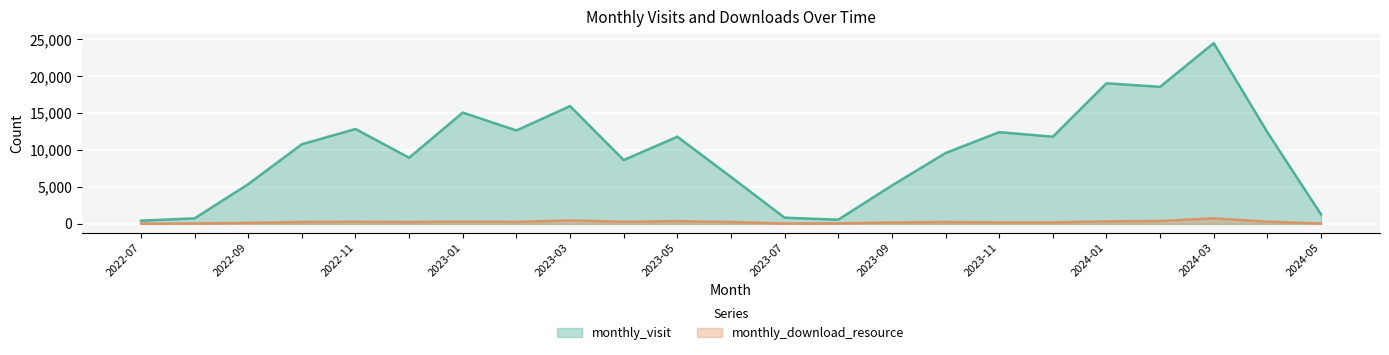

Between 2023-10 and 2023-07, which is larger?

2023-10